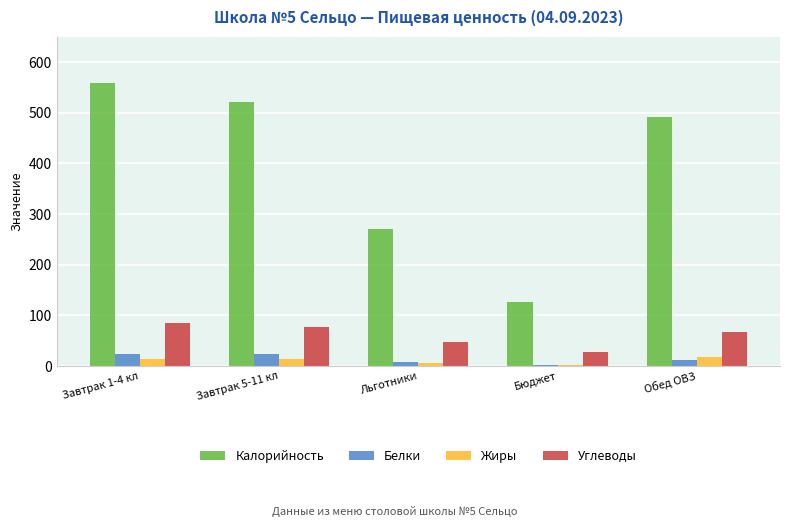

How many groups of bars are there?

5